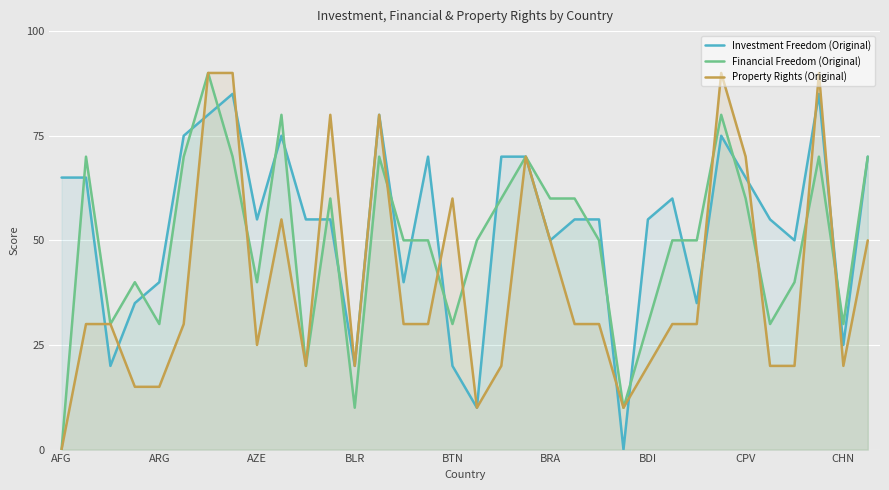

What is the maximum value shown in the chart?

90